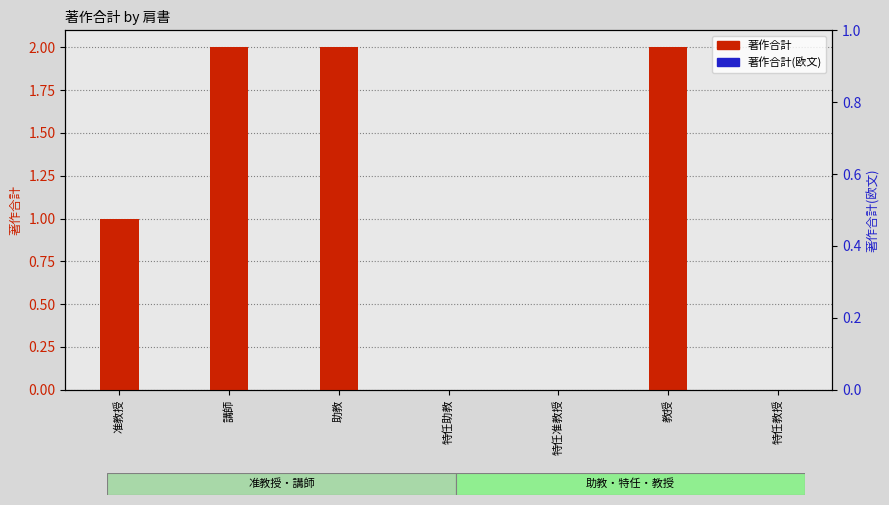

At how many categories does at least one series exceed 1?

3